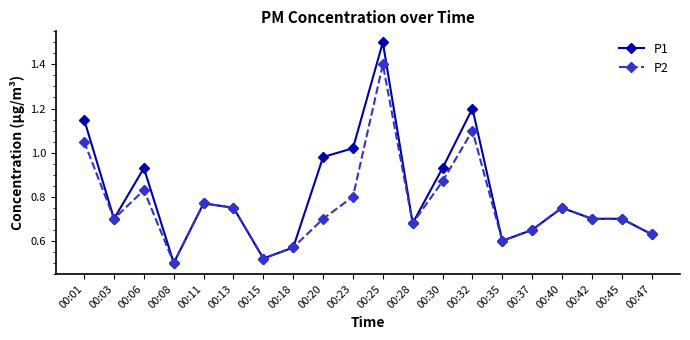

Where is the first local maximum for P2?

00:06